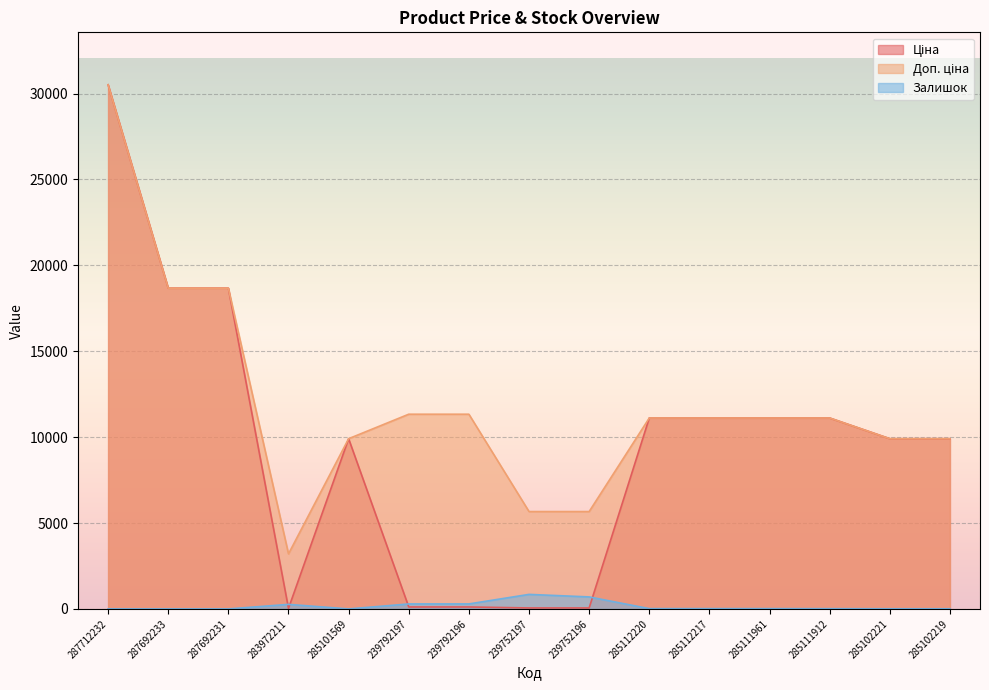

At which label does Ціна first exceed 9908?

287712232